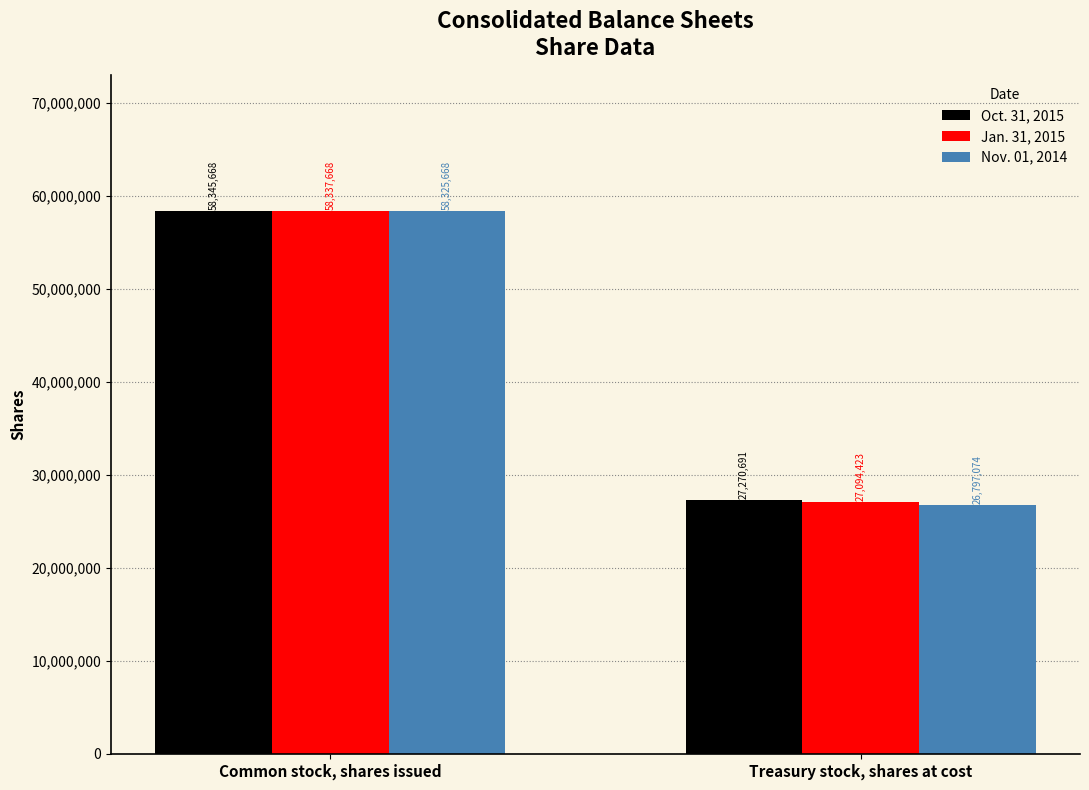

Which series has the widest spread of values?

Nov. 01, 2014